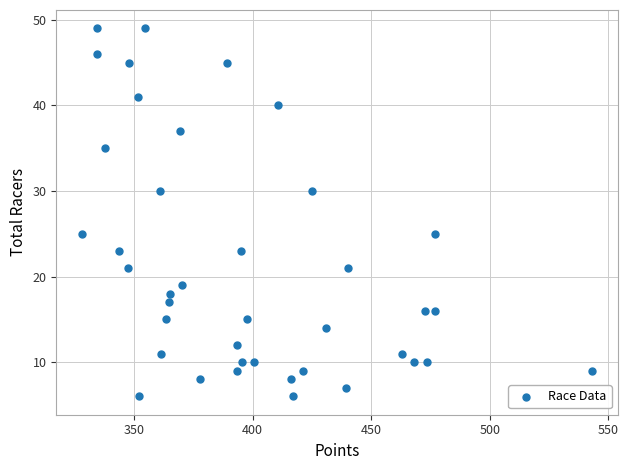

What is the range of Y values (max minus min)?

43